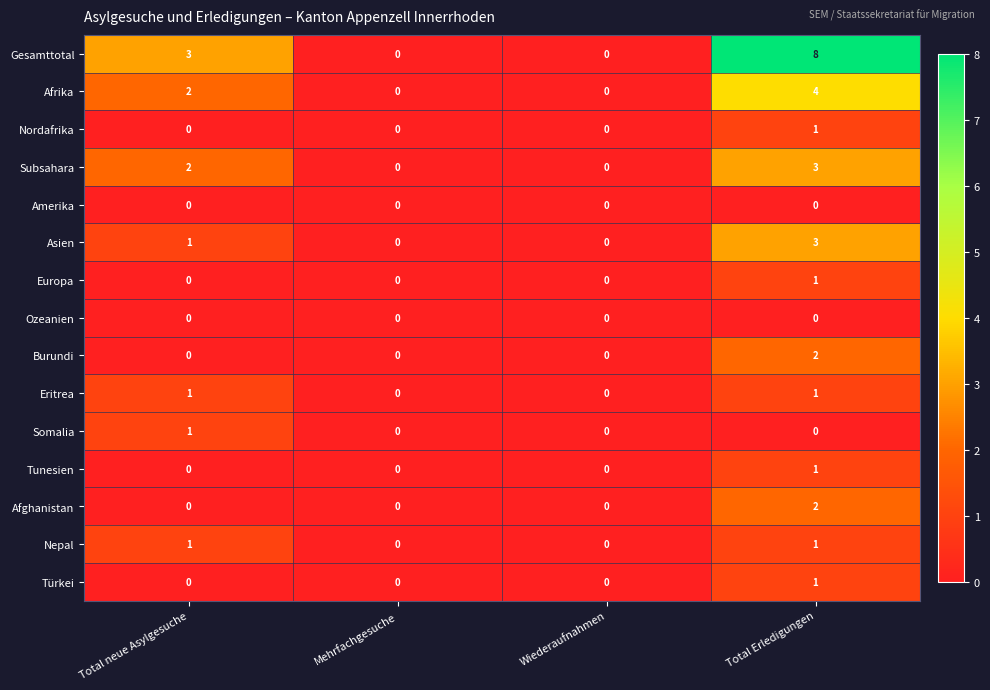

What is the total value across all series at Total neue Asylgesuche?

11